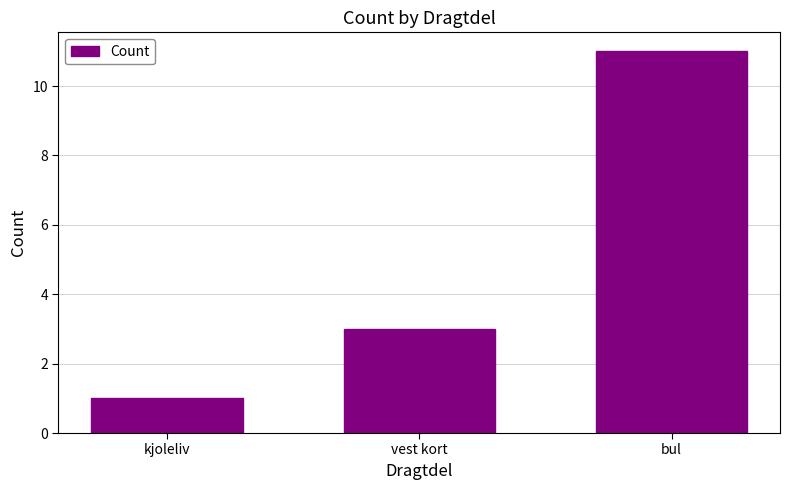

What is the sum of all values?

15